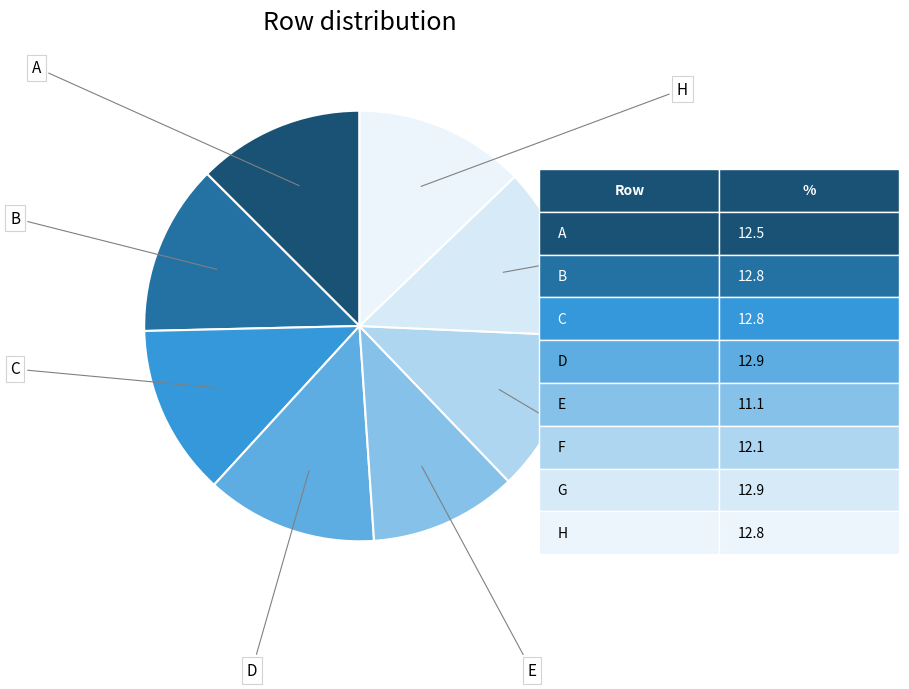

The A slice represents 1% of the pie. True or false?

False